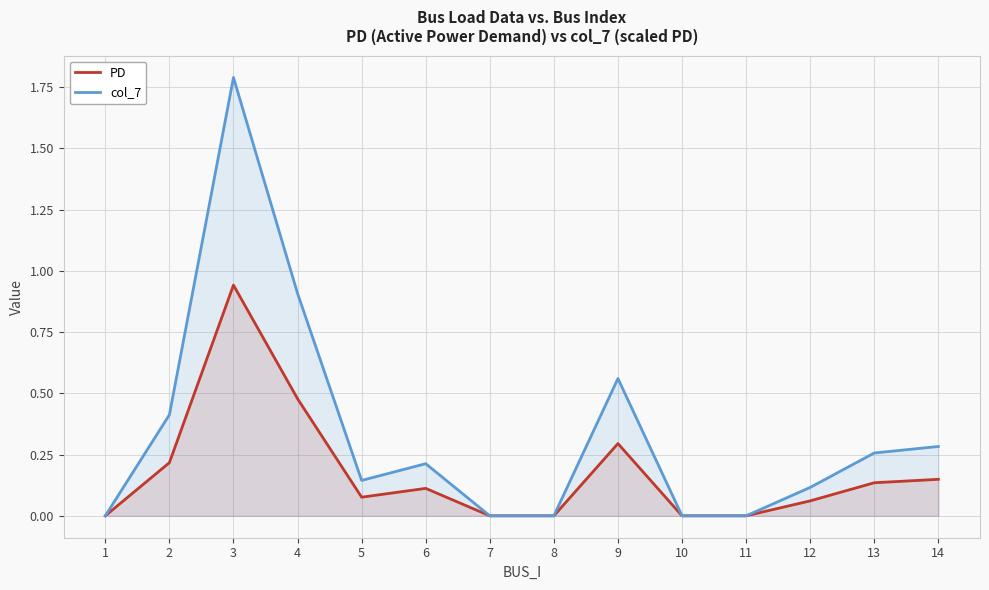

At which category does the chart reach its peak across all series?

3